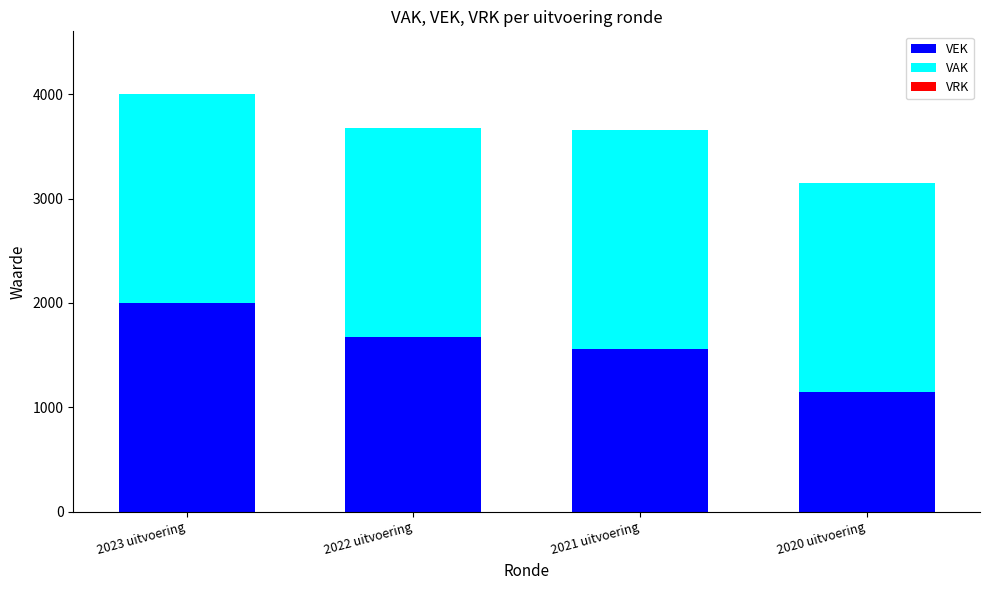

How many bars are there in total?

4